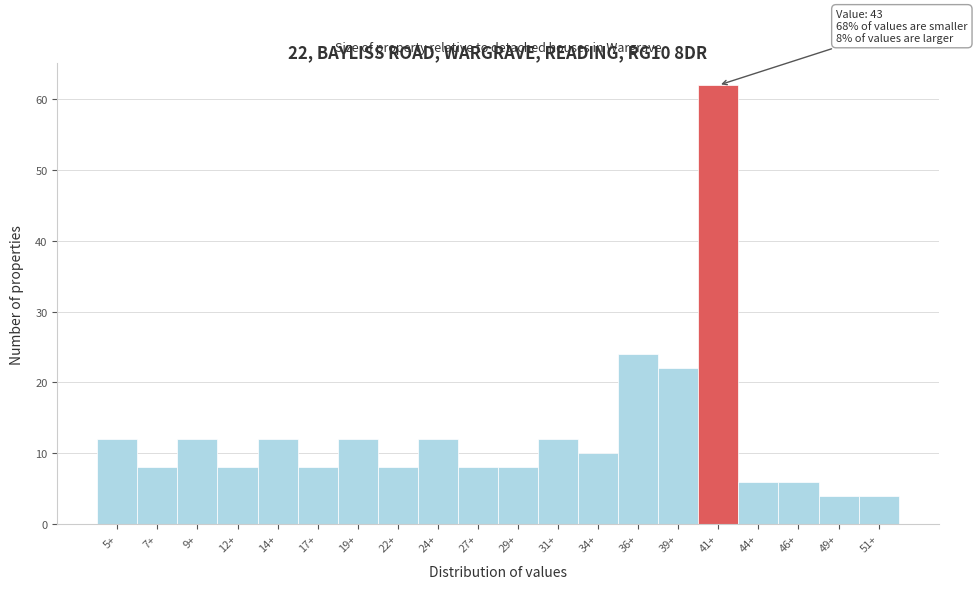

Reading left to right, transcribe all the data shown in this chart.

5+=12	7+=8	9+=12	12+=8	14+=12	17+=8	19+=12	22+=8	24+=12	27+=8	29+=8	31+=12	34+=10	36+=24	39+=22	41+=62	44+=6	46+=6	49+=4	51+=4